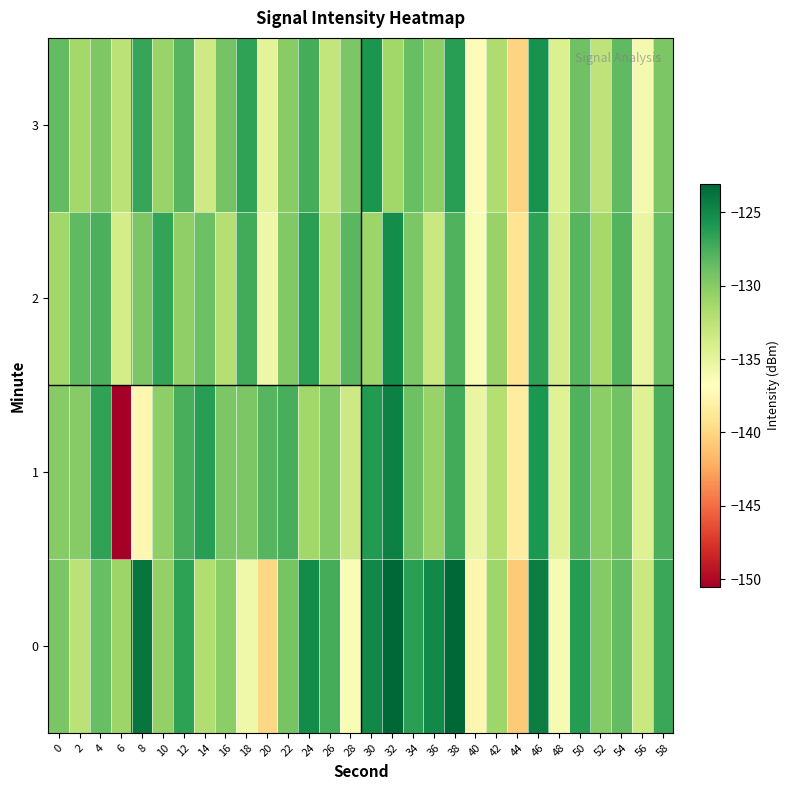

At which category is the sum across all series the highest?

46